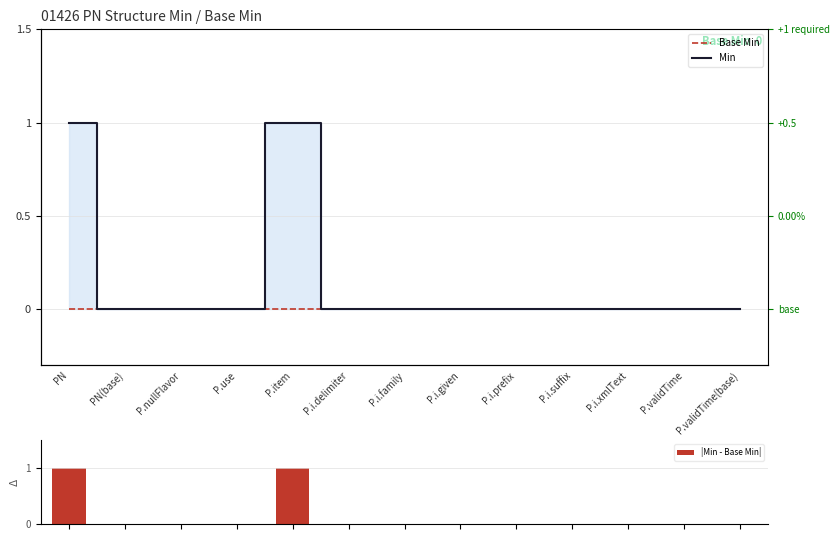

List the series in order of their peak value, highest first.

Min, |Min - Base Min|, Base Min